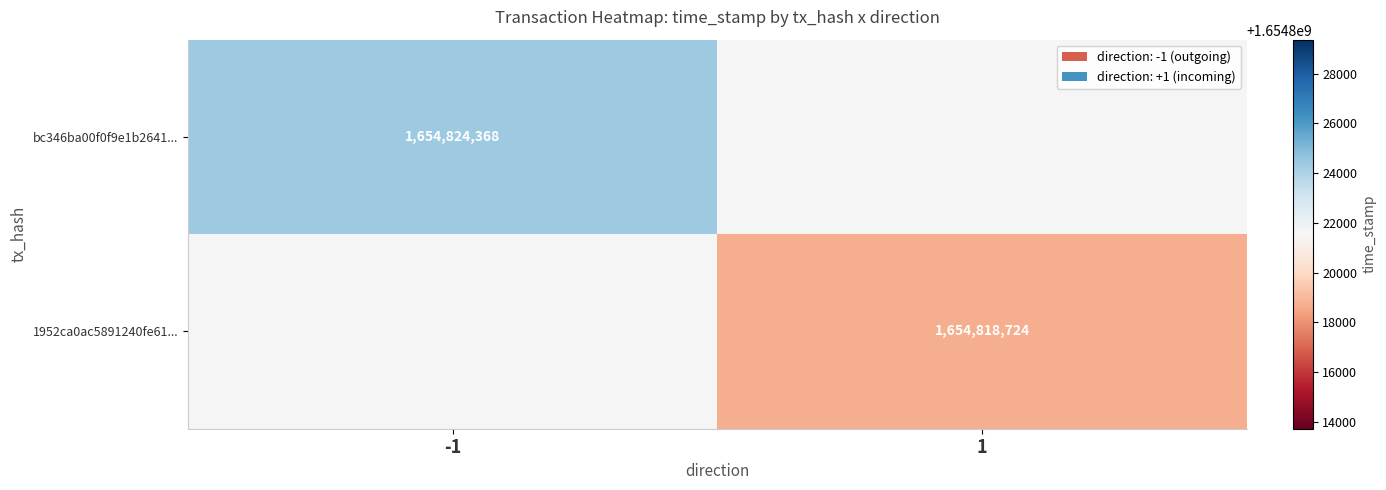

Is it true that 1952ca0ac5891240fe61... equals 2819802024 at 1?

False